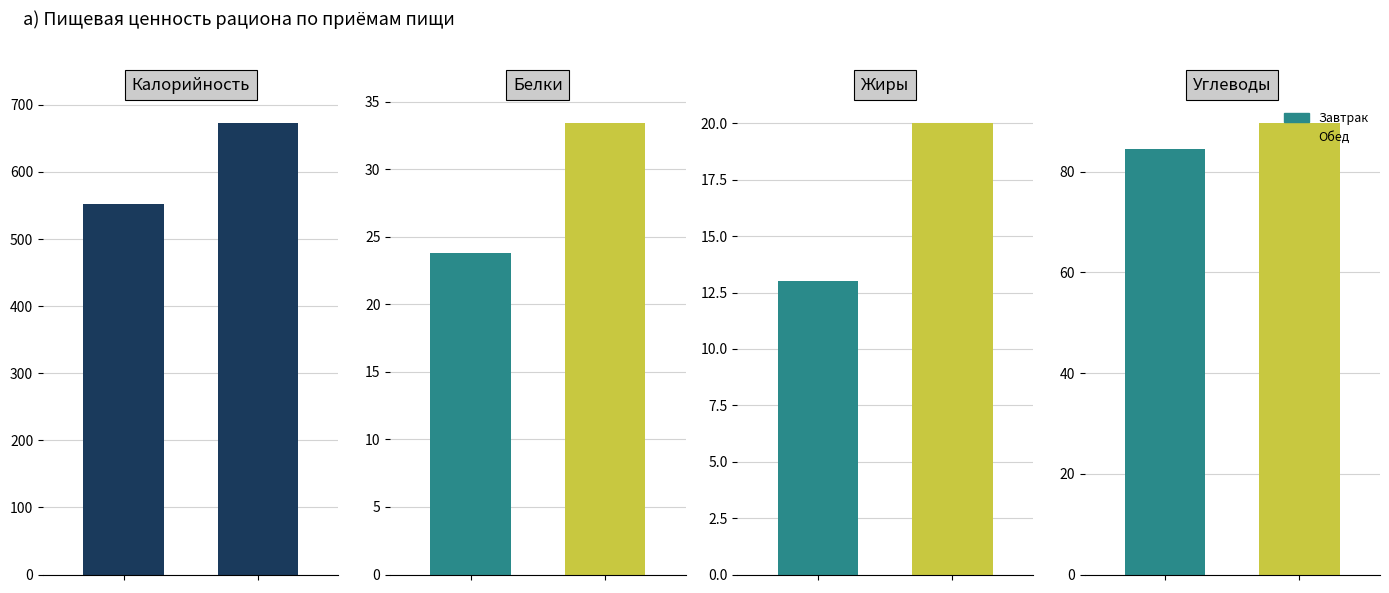

At how many categories does at least one series exceed 548?

2